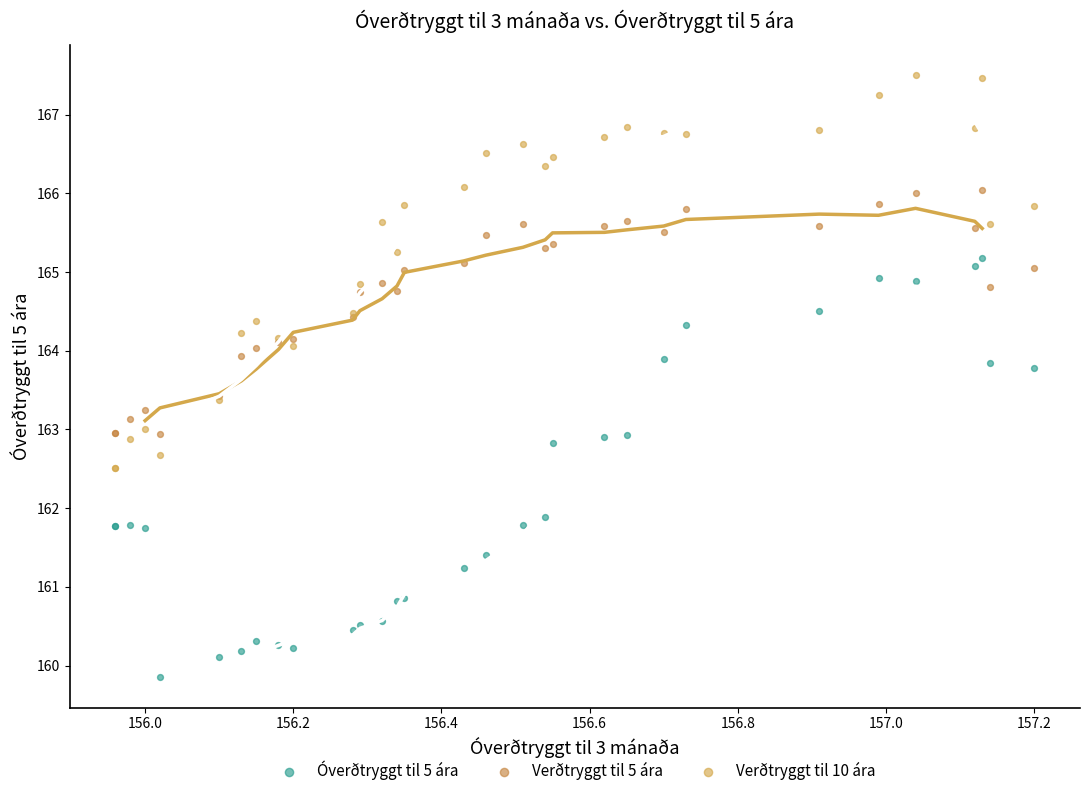

Which series contains the lowest Y value?

Óverðtryggt til 5 ára